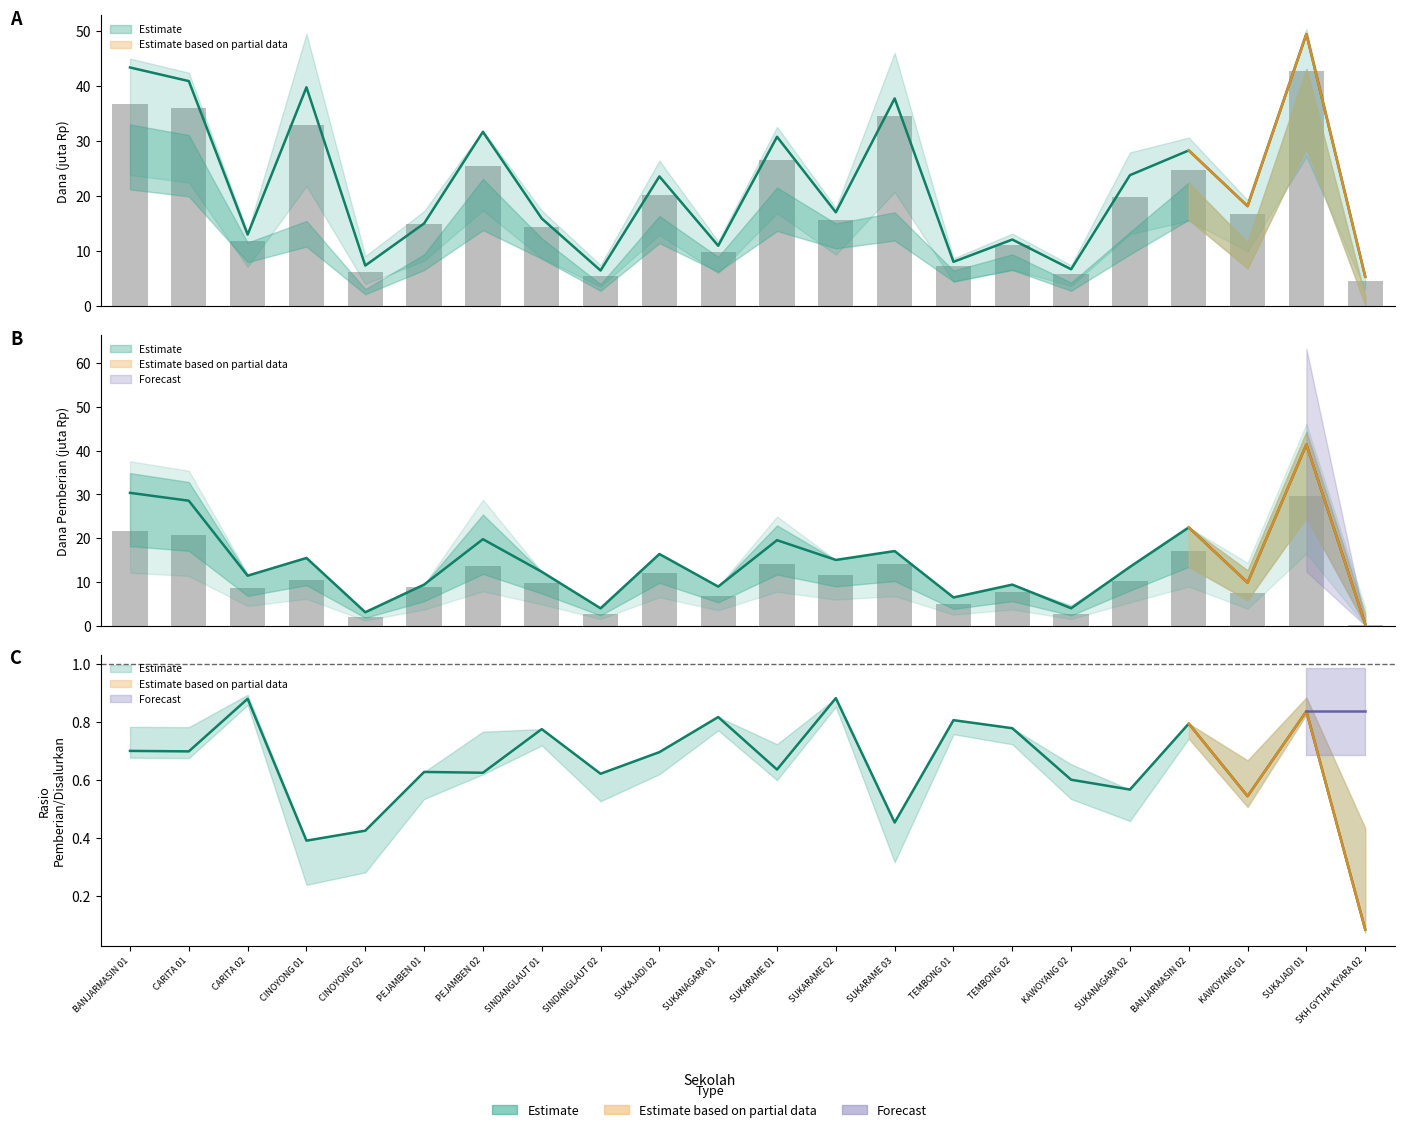

Is the value of Disalurkan (Dana) at SUKAJADI 02 greater than the value of Pemberian Dana at SINDANGLAUT 01?

Yes